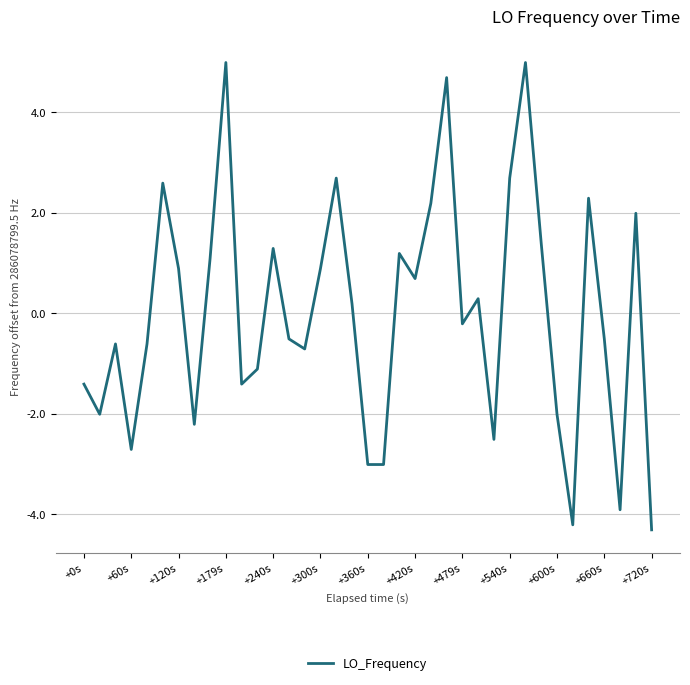

What is the difference between the maximum and minimum values?

9.3